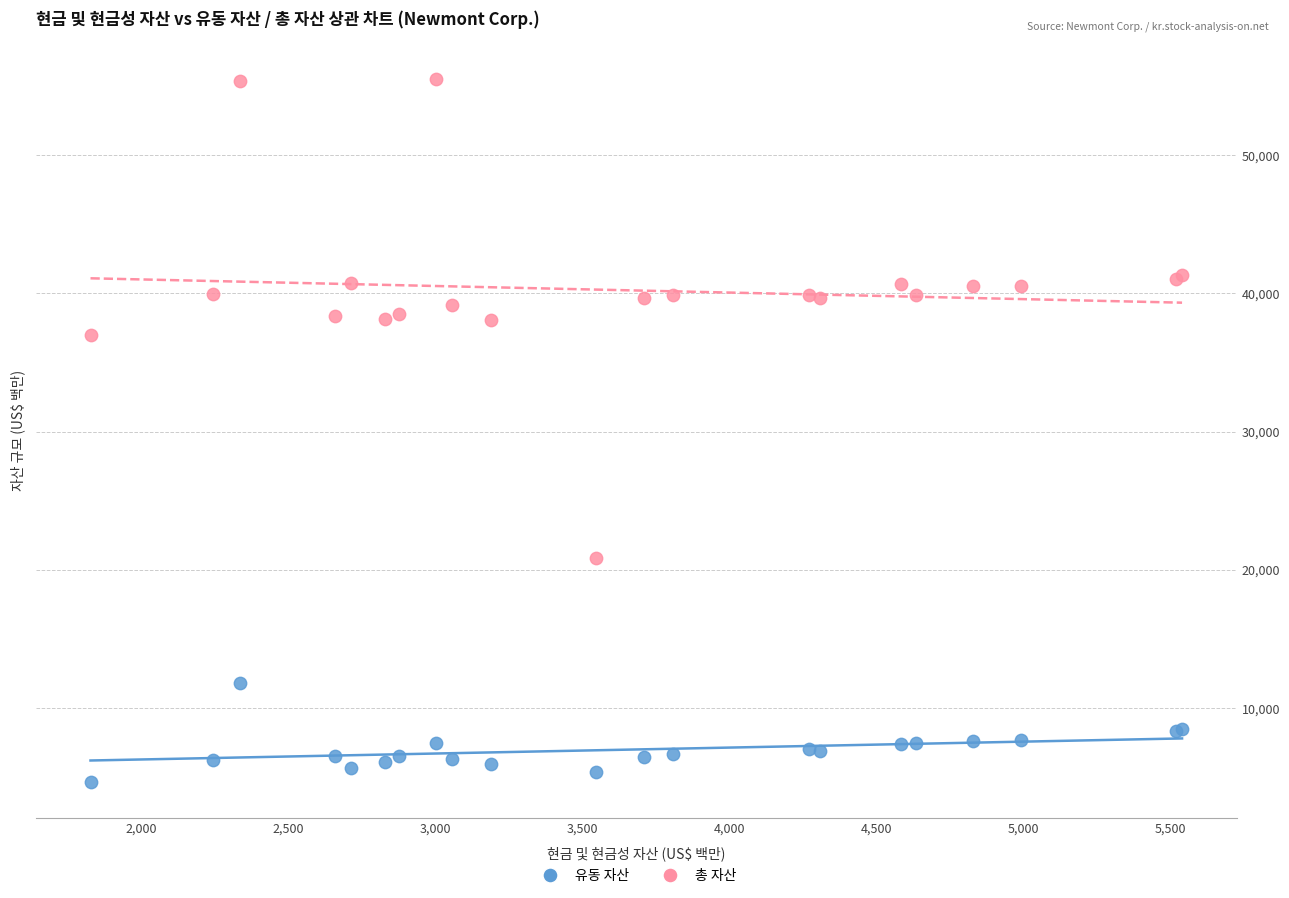

Which series contains the lowest Y value?

유동 자산